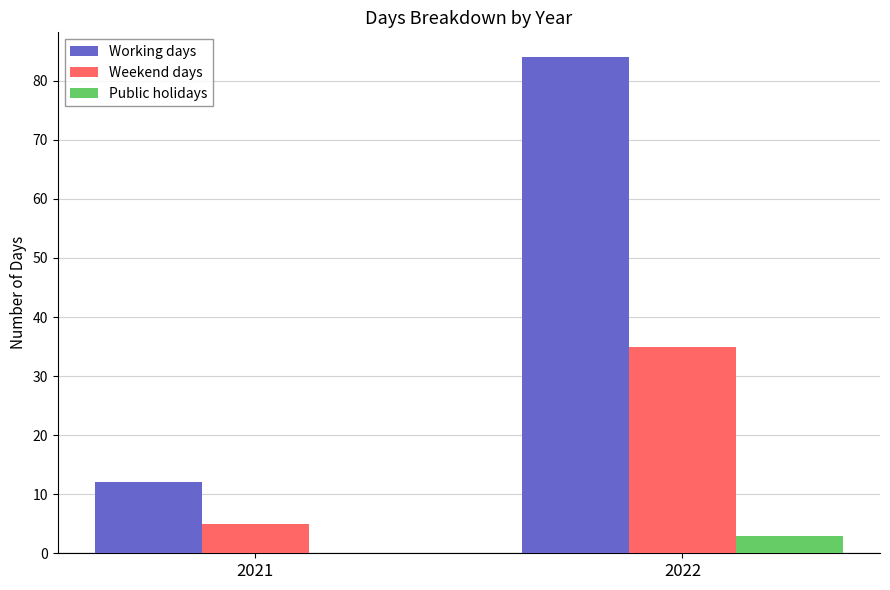

Reading left to right, list all the values displayed in this chart.

Working days: 2021=12	2022=84
Weekend days: 2021=5	2022=35
Public holidays: 2021=0	2022=3